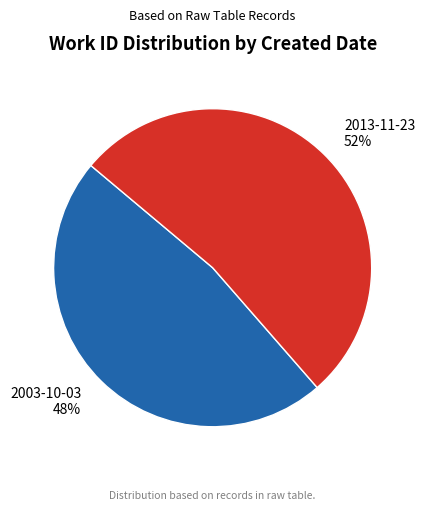

Count the number of slices in the pie.

2